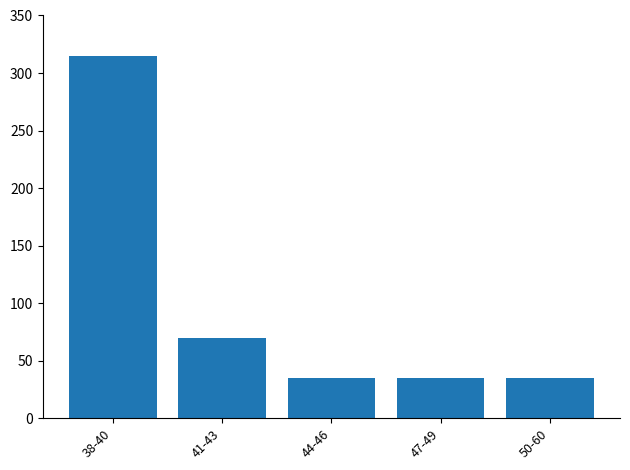

What is the change in value from 41-43 to 47-49?

-35